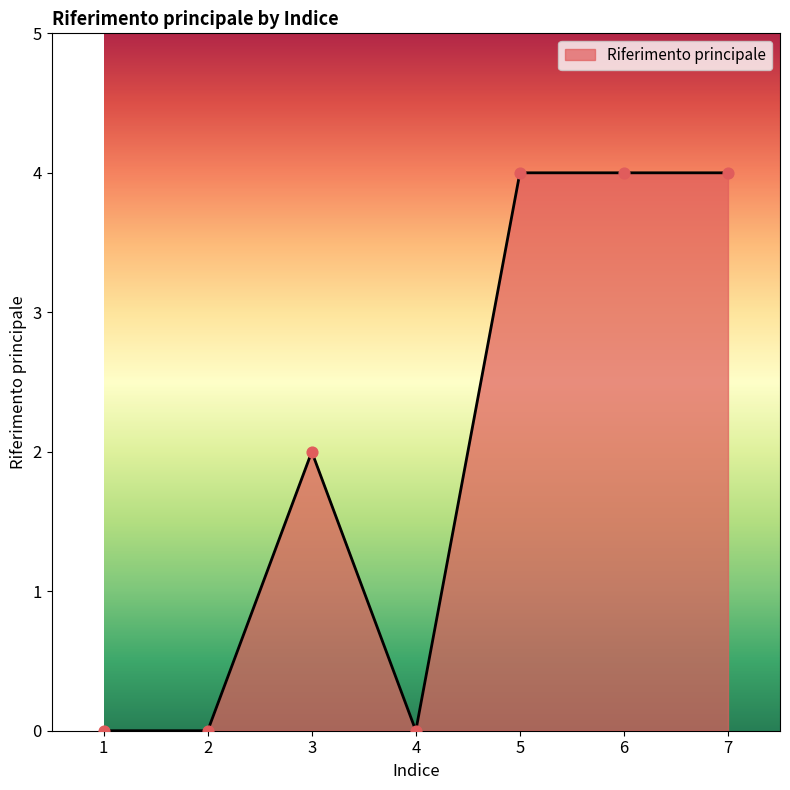

Which has a higher value, 7 or 1?

7